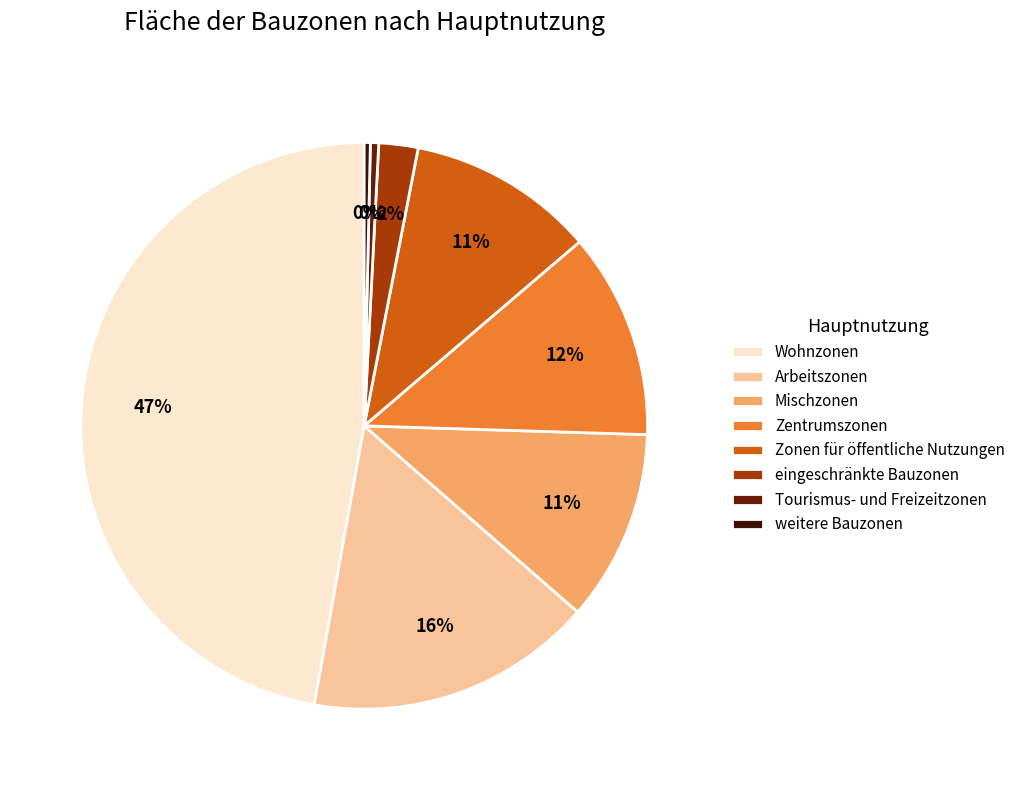

True or false: Wohnzonen accounts for 47% of the total.

True